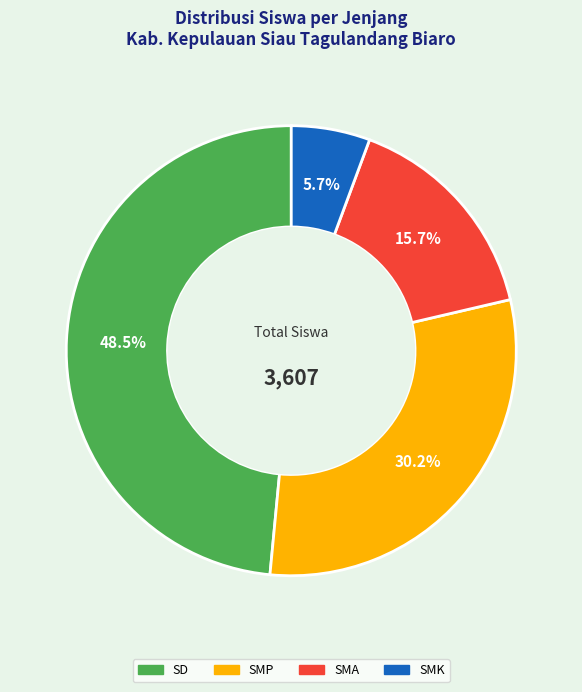

Is there any slice that represents more than half of the pie?

No